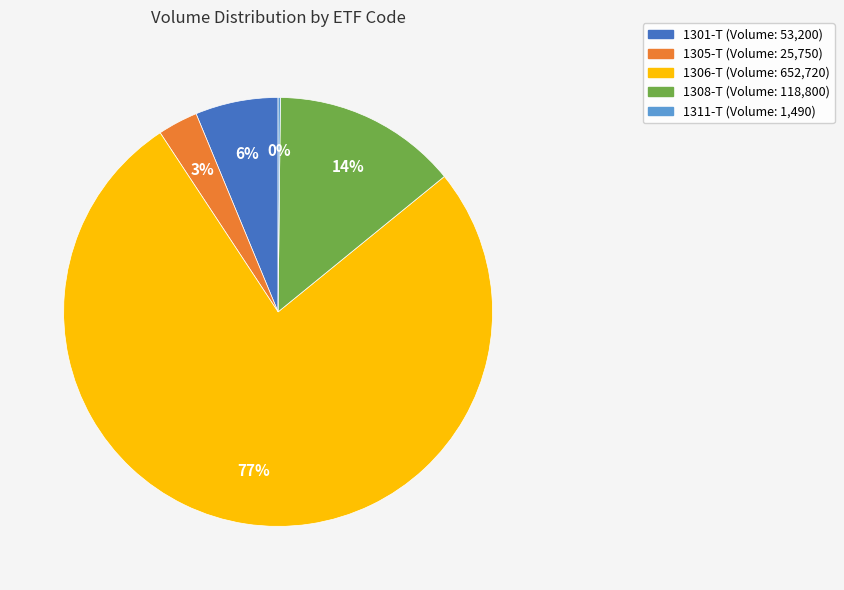

To the nearest percent, what is the combined percentage of 1301-T and 1305-T?

9%